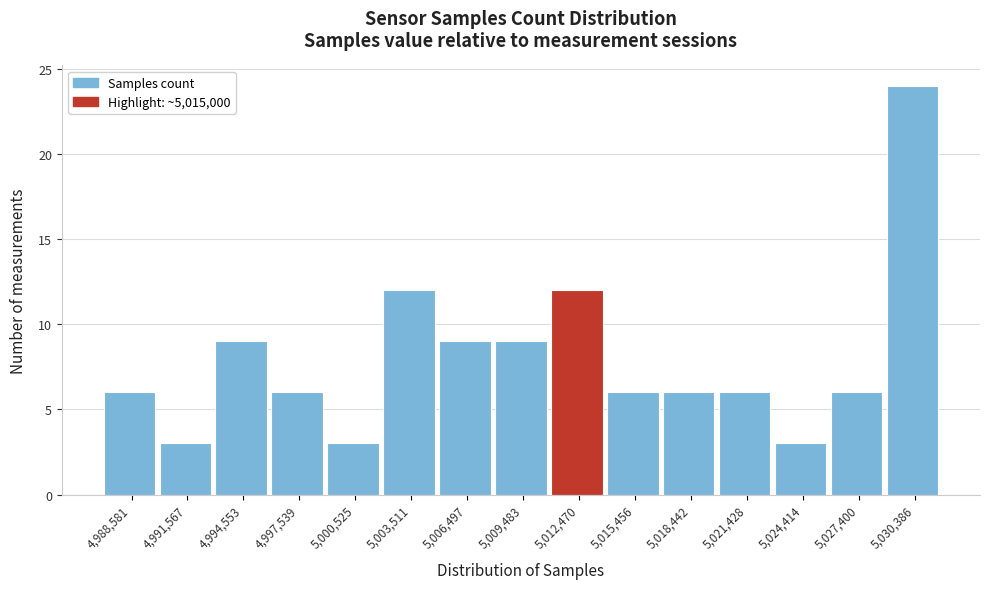

Reading right to left, list all the values displayed in this chart.

5,030,386=24	5,027,400=6	5,024,414=3	5,021,428=6	5,018,442=6	5,015,456=6	5,012,470=12	5,009,483=9	5,006,497=9	5,003,511=12	5,000,525=3	4,997,539=6	4,994,553=9	4,991,567=3	4,988,581=6